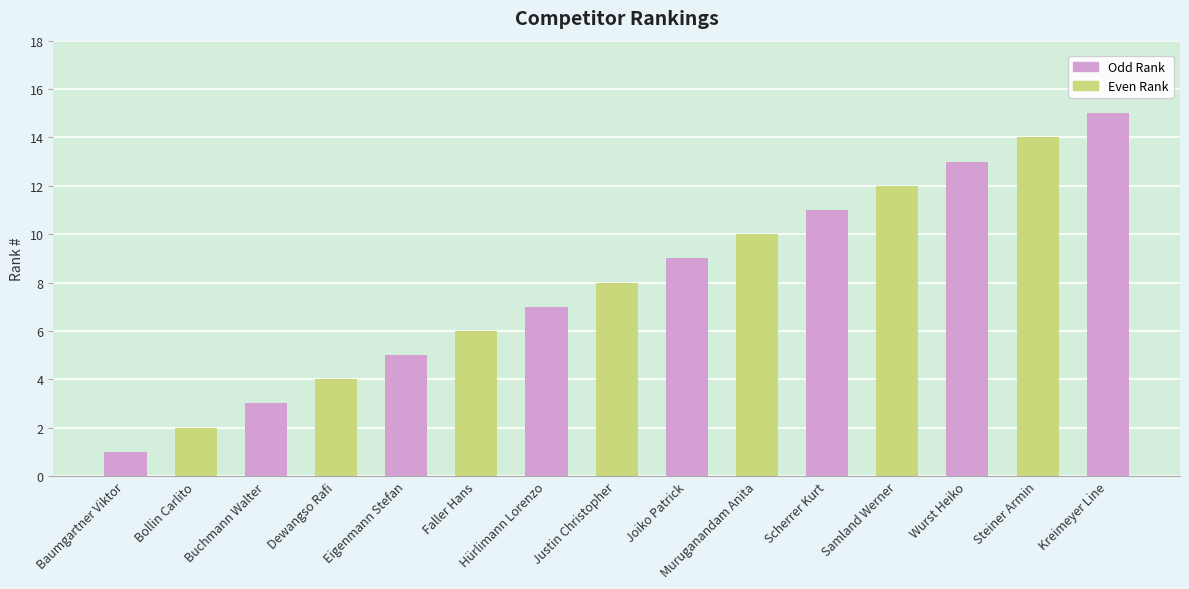

How many data points are less than 8?

7